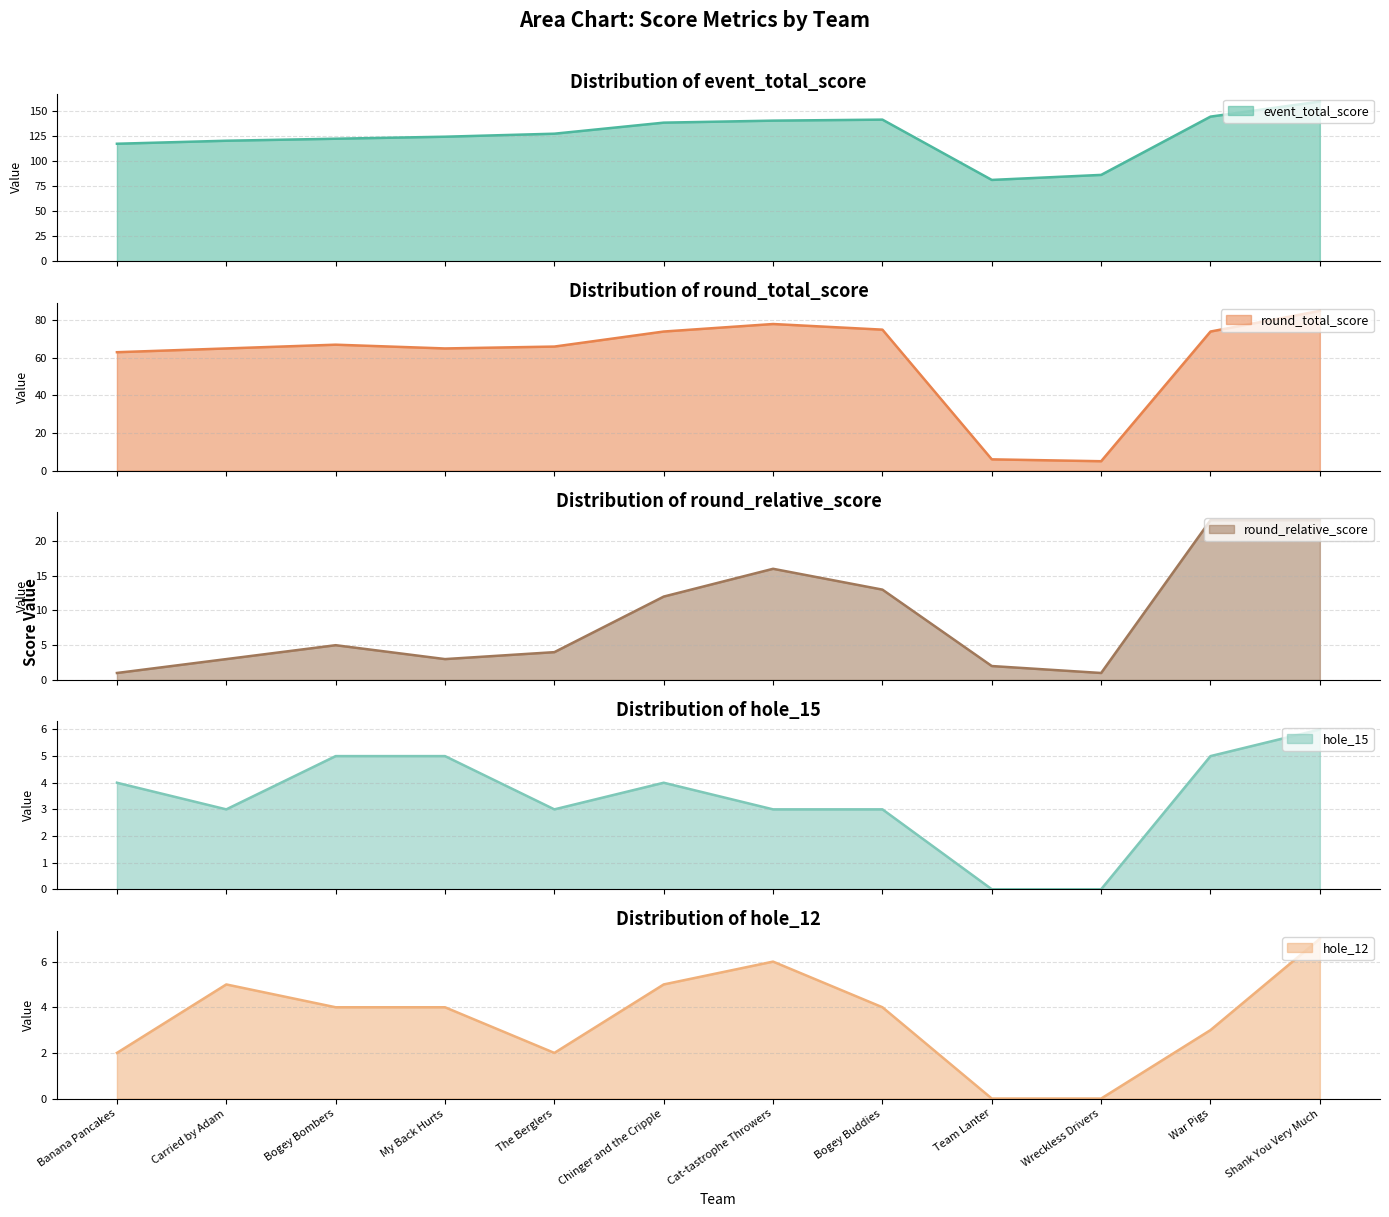

How many positive values does the hole_12 series have?

10